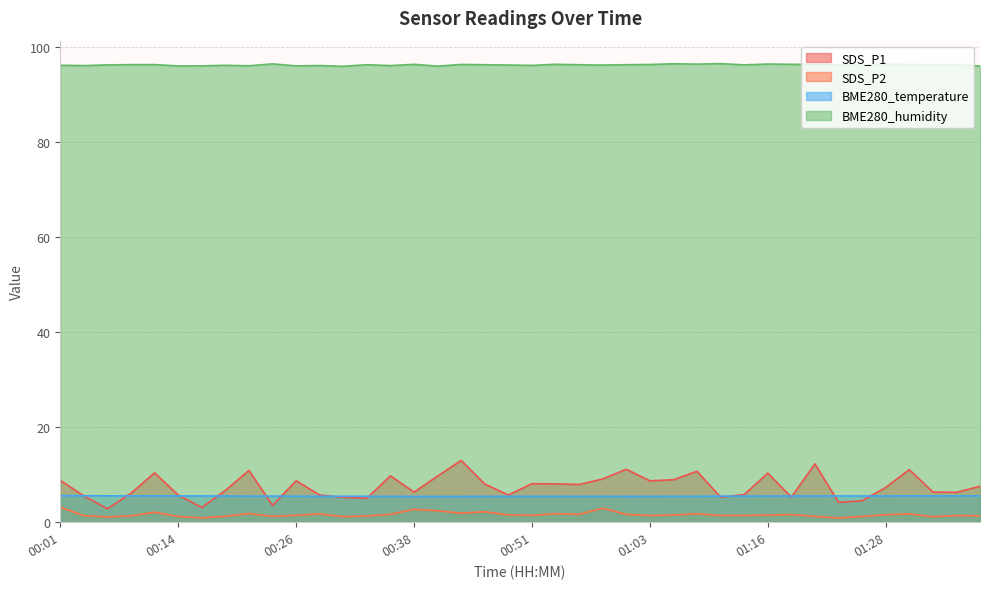

True or false: SDS_P2 and BME280_humidity intersect in this chart.

False